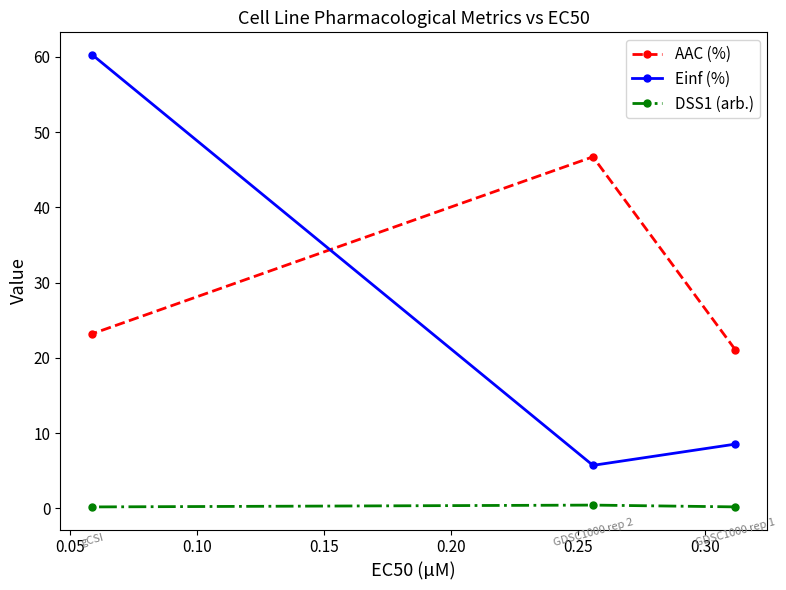

Which series has the largest range (max minus min)?

Einf (%)